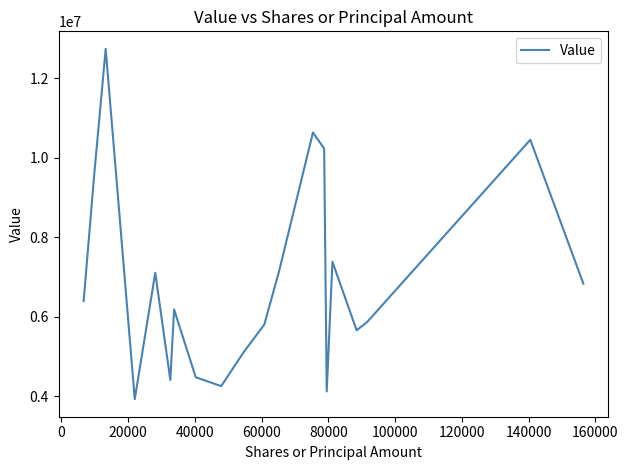

What is the minimum value shown in the chart?

3928000